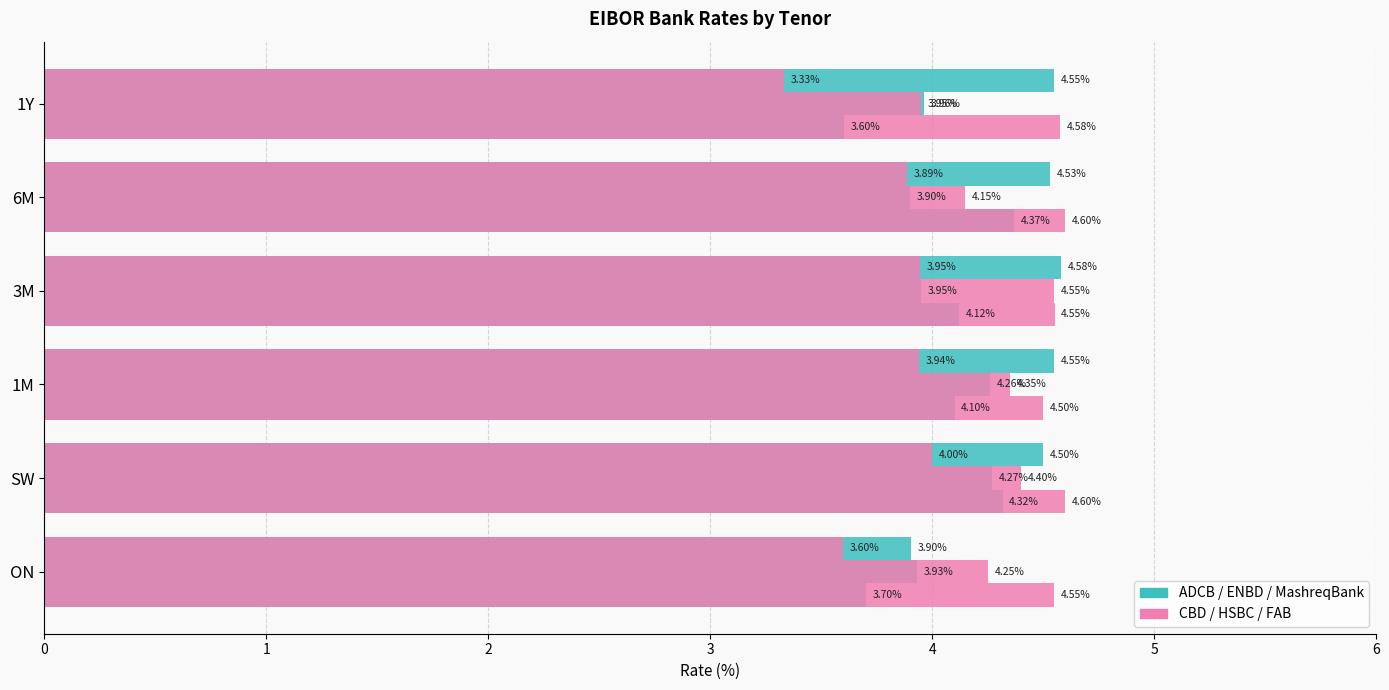

Rank the series at SW from highest to lowest value.

CBD, ADCB